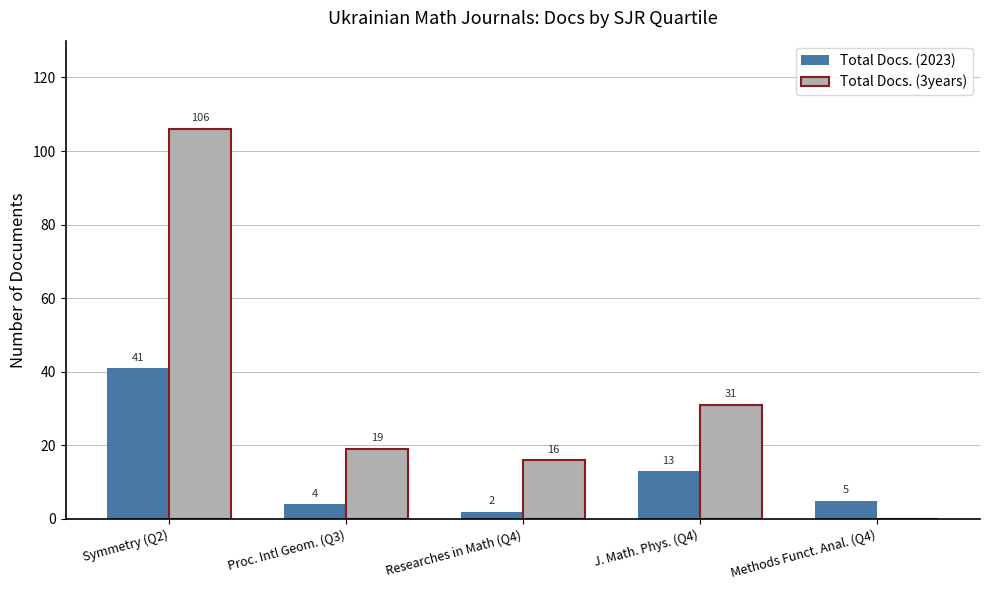

True or false: Total Docs. (3years) has a value of 5 at Proc. Intl Geom. (Q3).

False